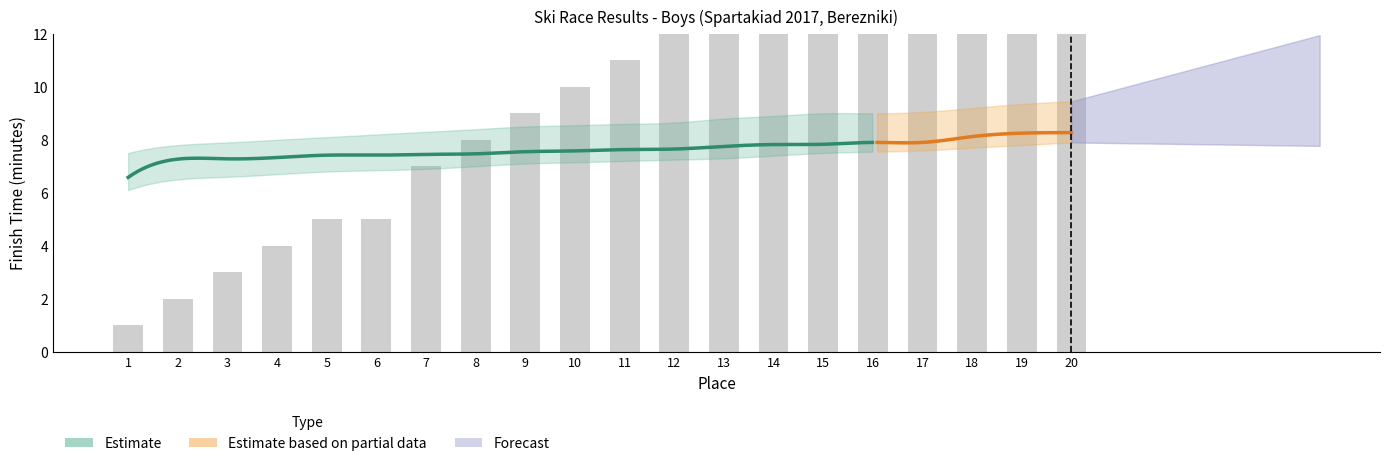

What is the change in value from 15 to 20?

+5